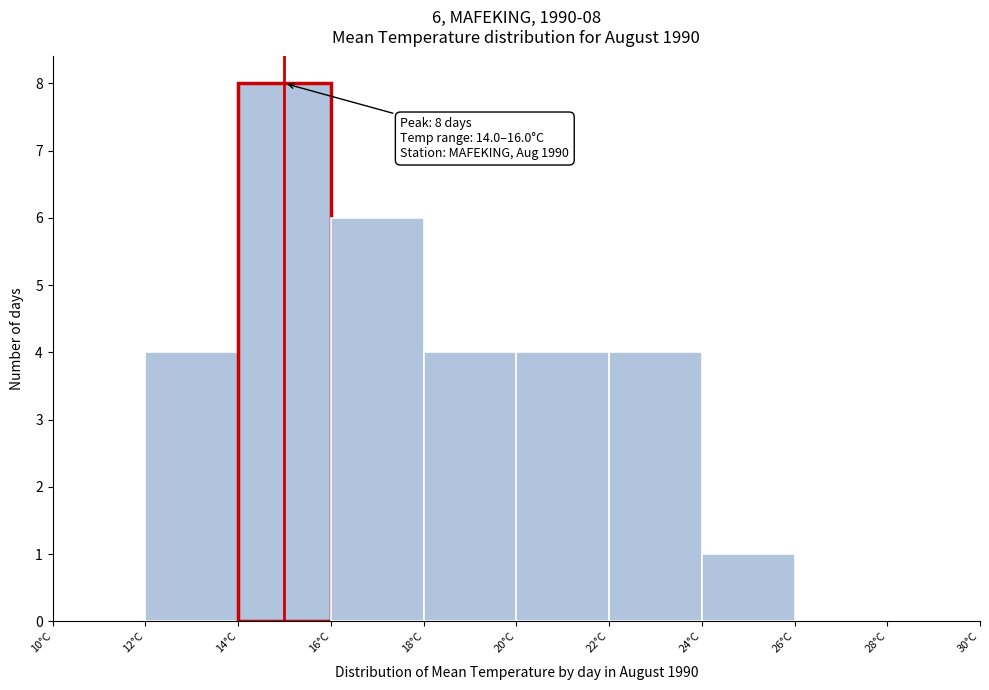

Which range on the x-axis has the tallest bar?

14 to 16